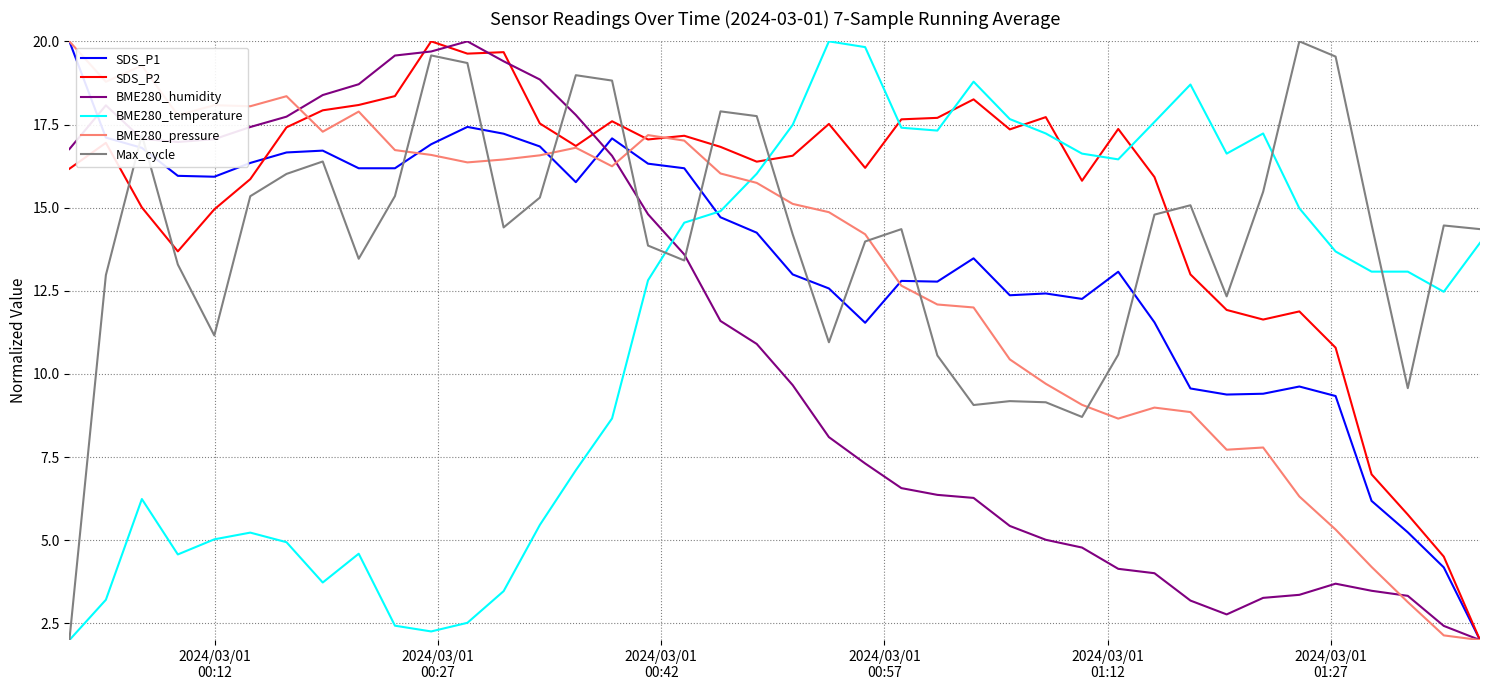

How many values in the BME280_pressure series are below 15?

19